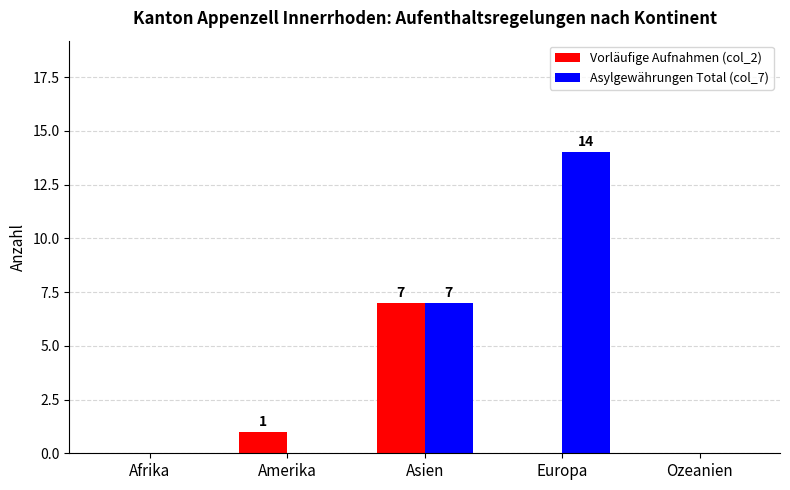

How many series are shown in this chart?

2